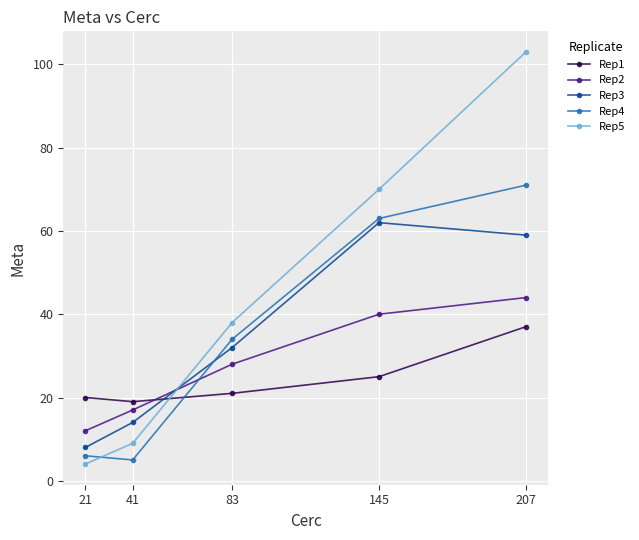

Does the chart have visible grid lines?

Yes